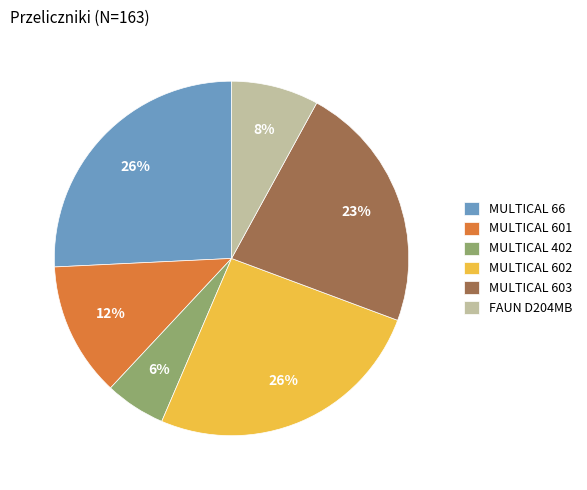

What is the smallest slice in the pie chart?

MULTICAL 402